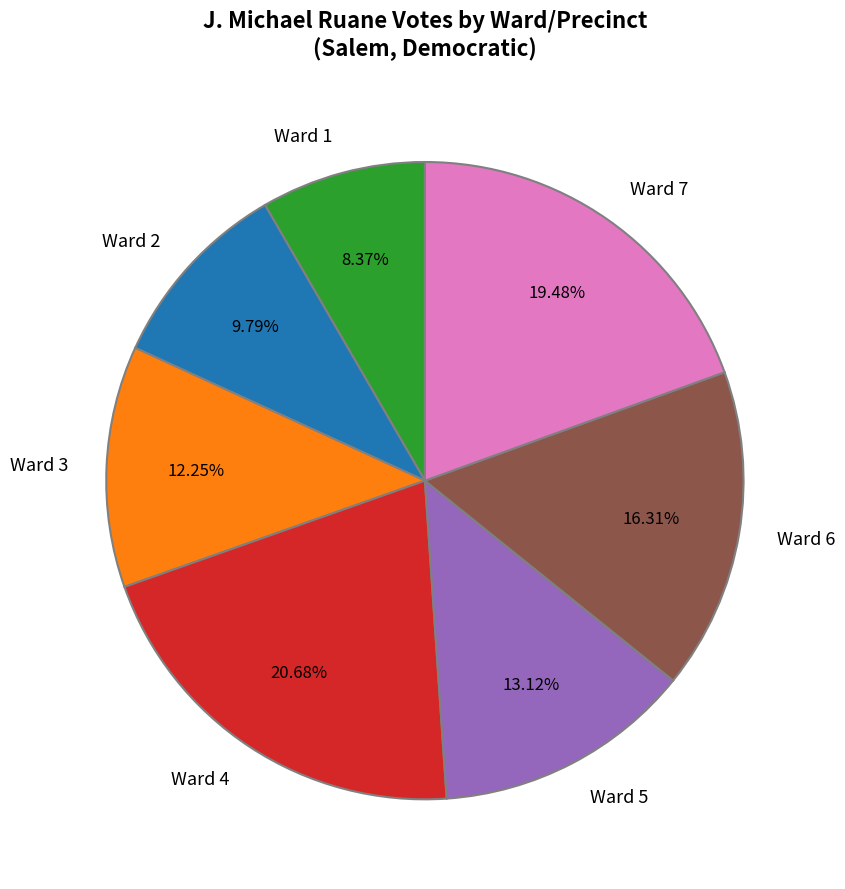

Does Ward 7 account for over 50% of the chart?

No